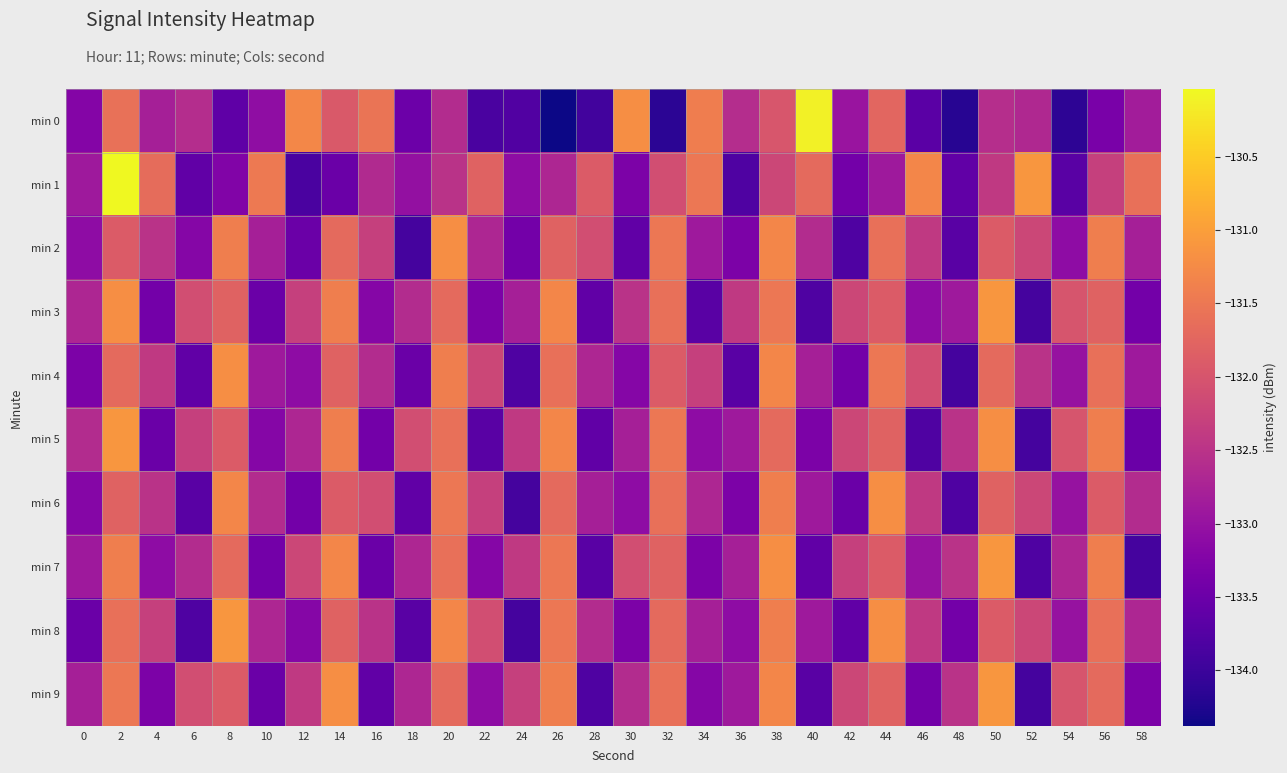

At 30, list the series in order from smallest to largest.

min 2, min 1, min 8, min 4, min 6, min 5, min 9, min 3, min 7, min 0